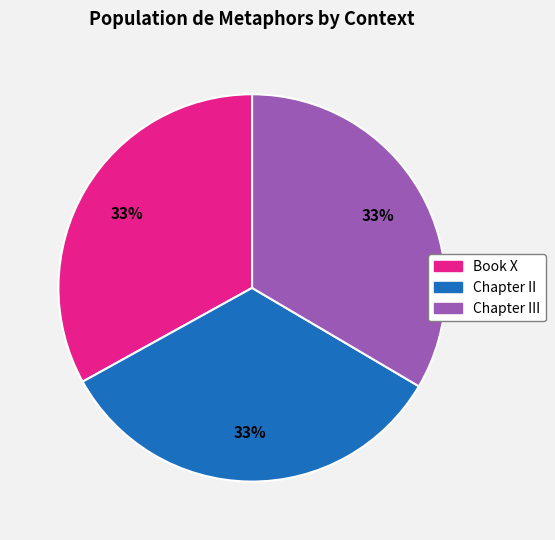

Is there any slice that represents more than half of the pie?

No